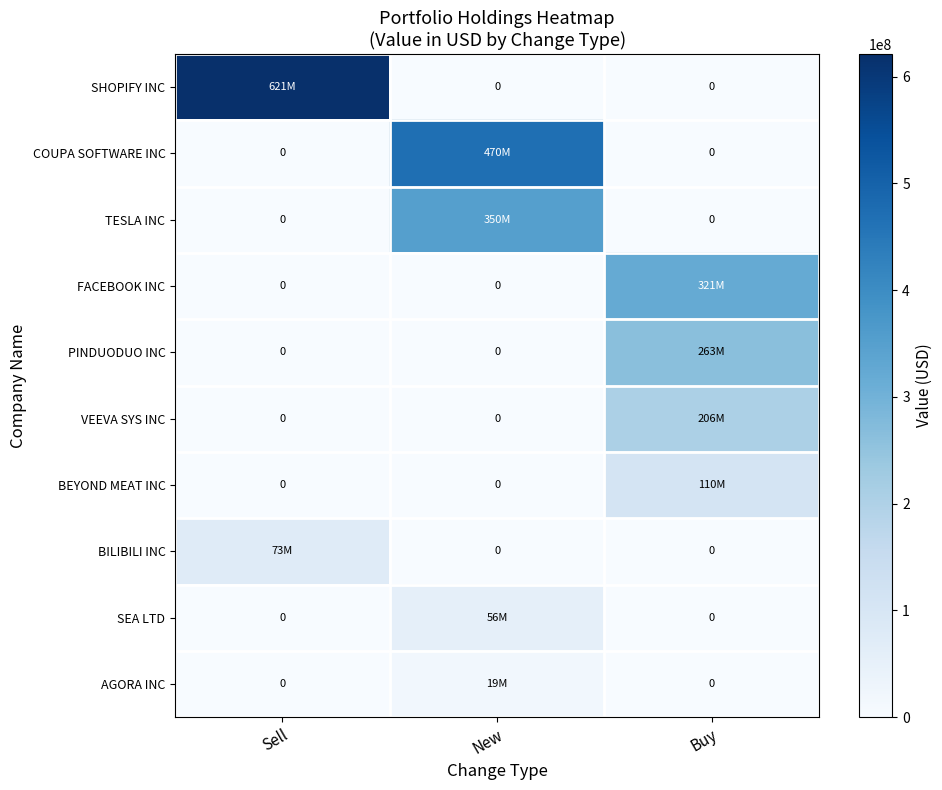

Between Sell and Buy, which series saw the biggest shift?

SHOPIFY INC